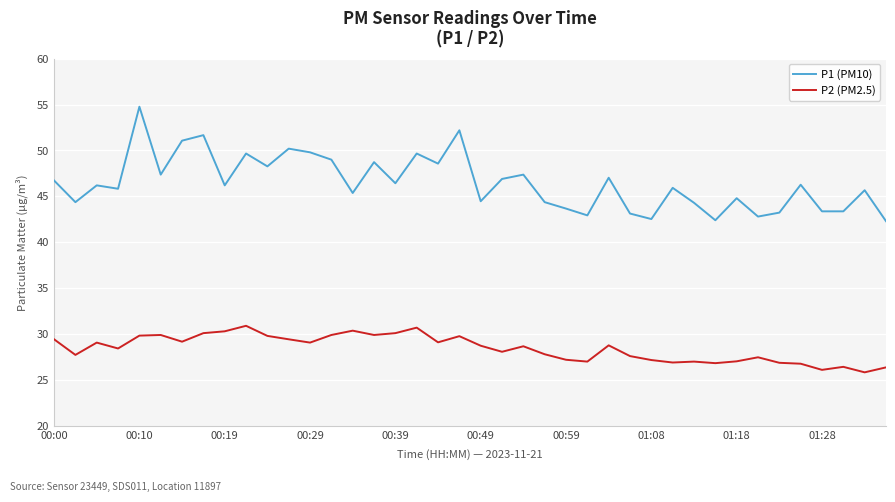

In P2 (PM2.5), how many points are higher than both neighbors (excluding endpoints)?

11